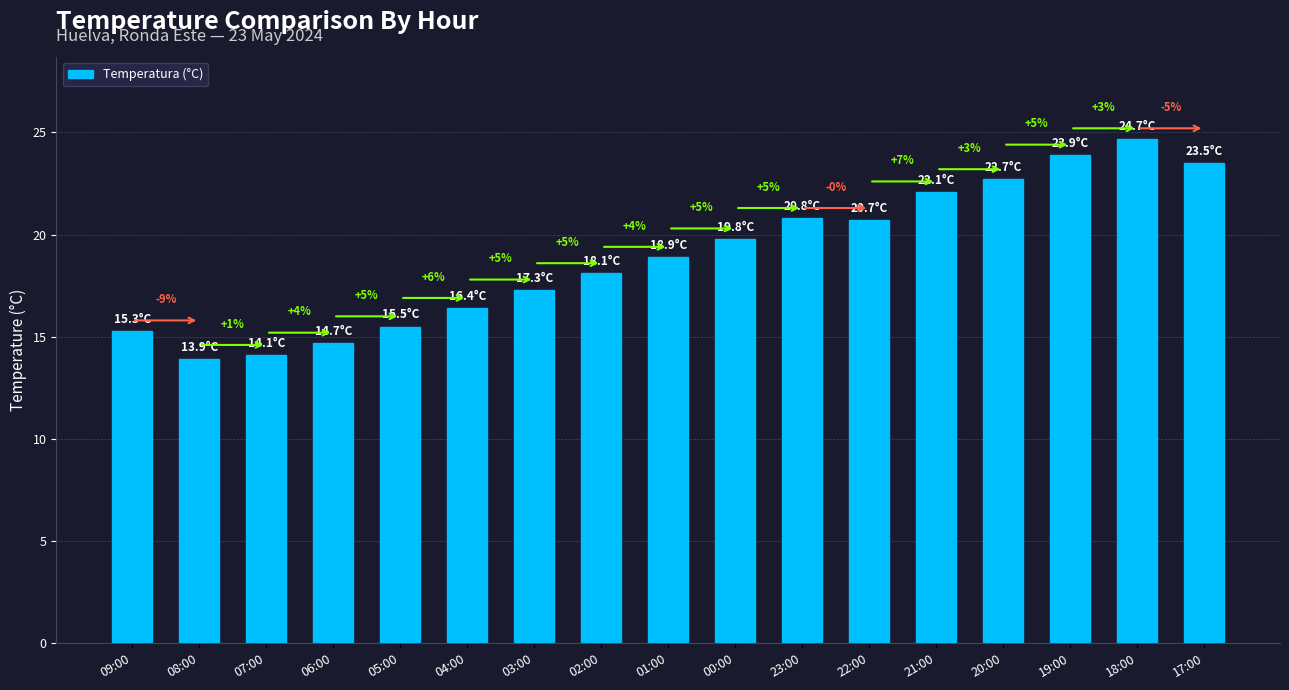

At which category does the chart reach its minimum across all series?

08:00